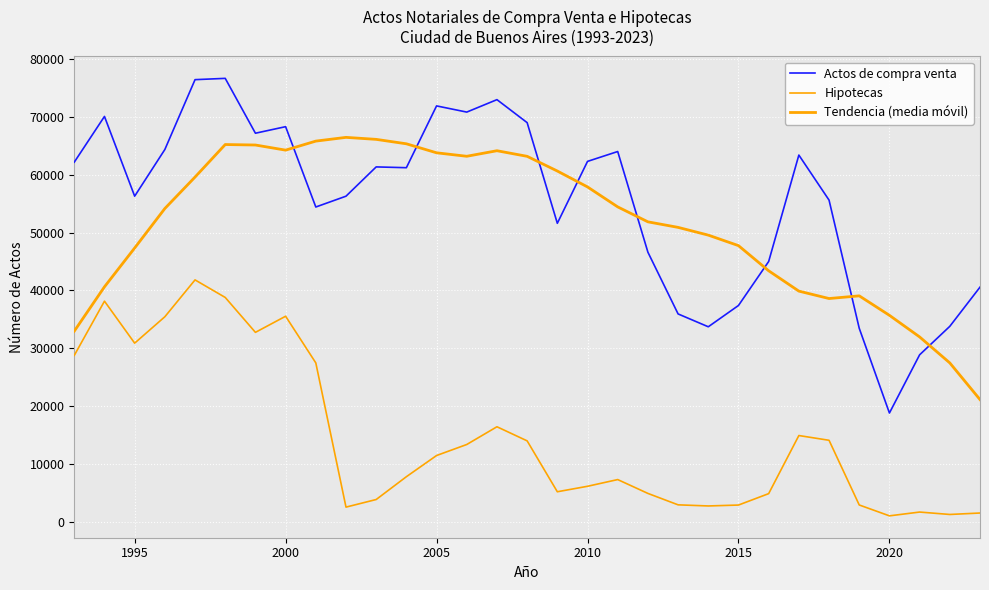

How many lines are shown in the chart?

3